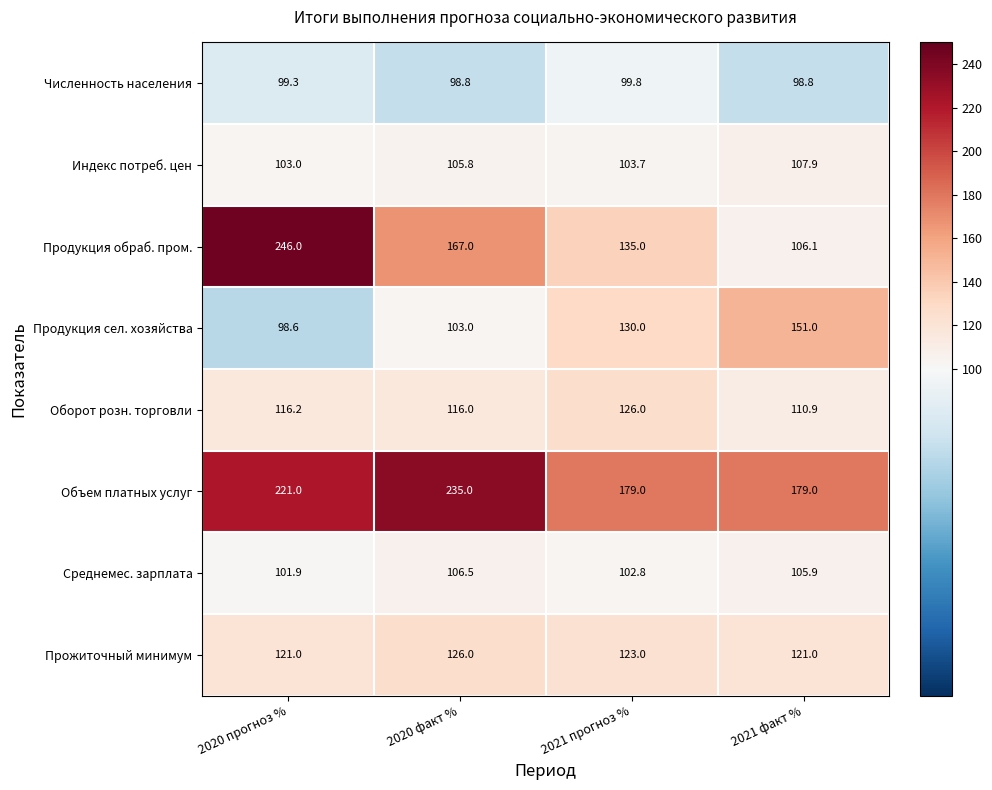

Where is Объем платных услуг nearest to the value 207?

2020 прогноз %